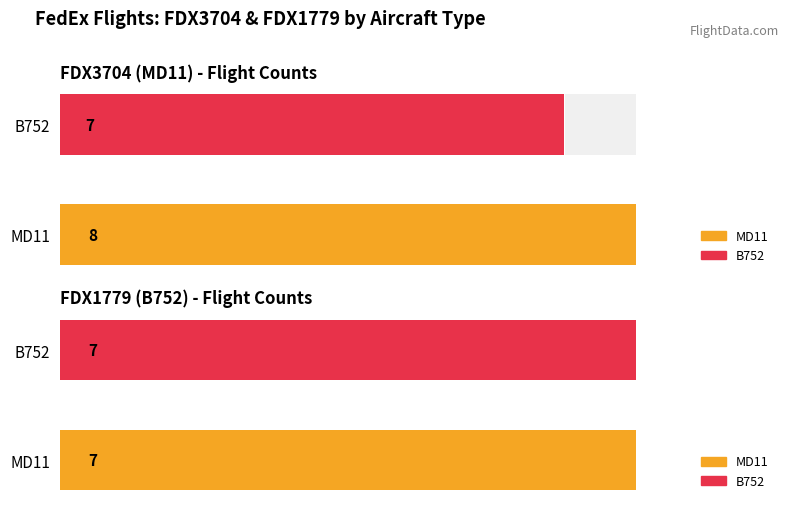

What is the maximum value shown in the chart?

8